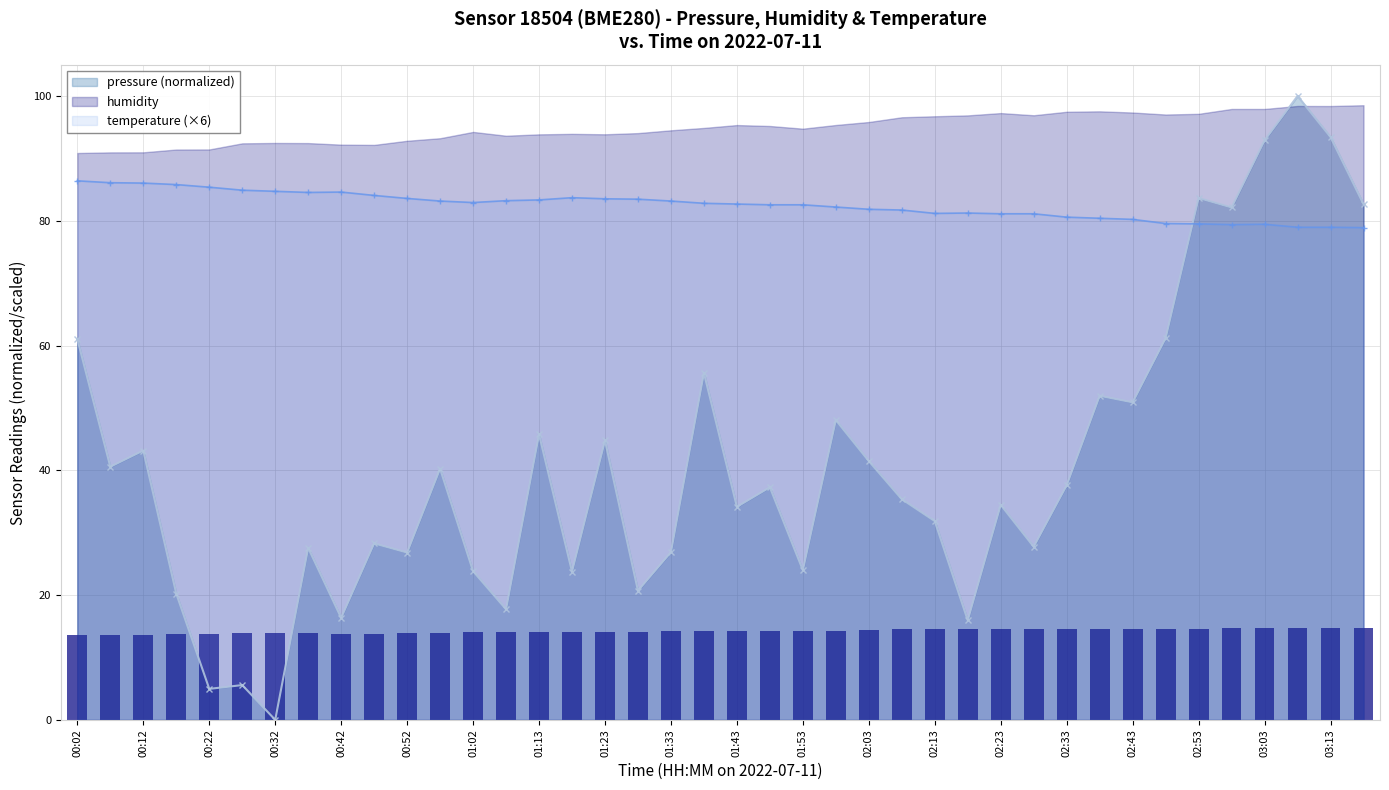

At how many categories does at least one series exceed 51?

40